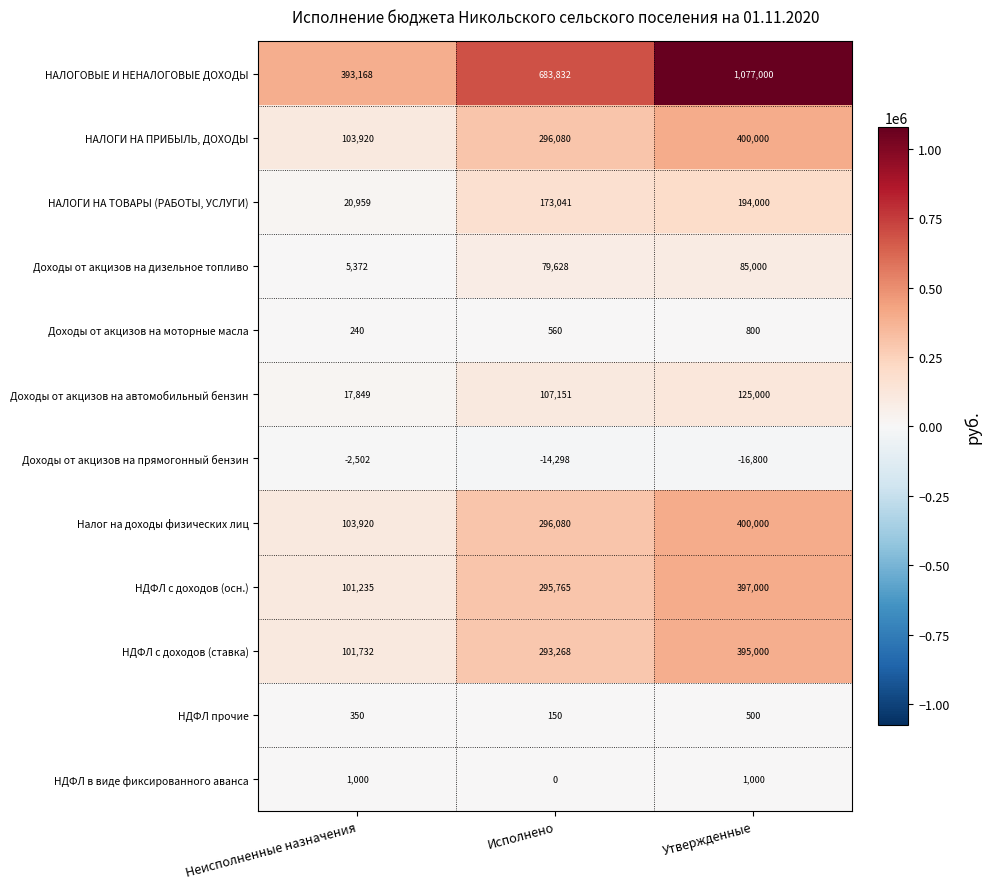

Which series has the largest range (max minus min)?

НАЛОГОВЫЕ И НЕНАЛОГОВЫЕ ДОХОДЫ